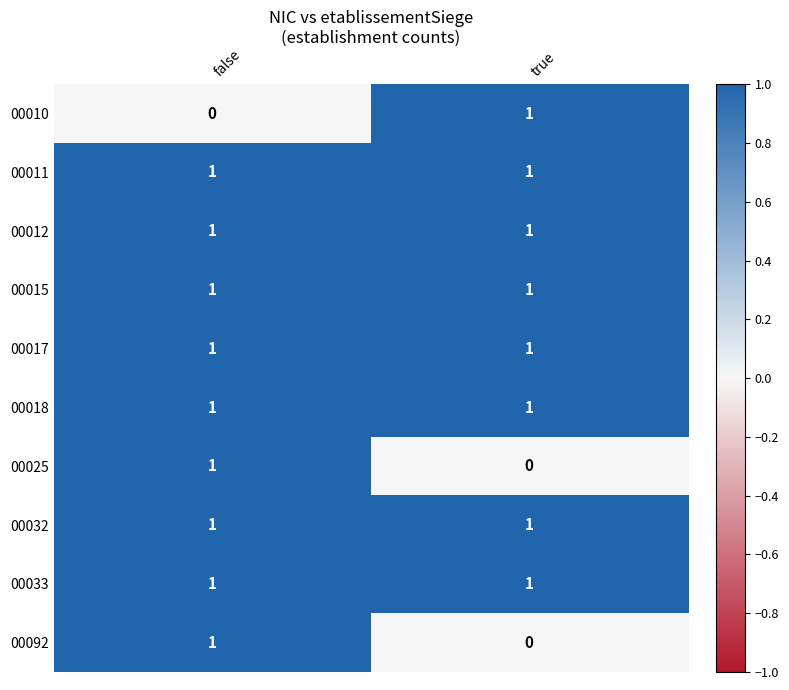

Is it true that 00025 equals -1 at true?

False